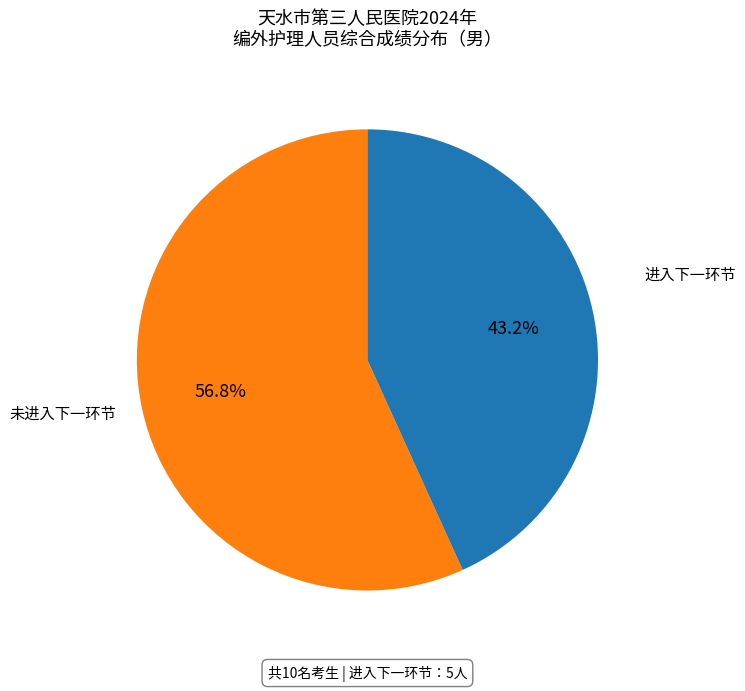

Count the number of slices in the pie.

2